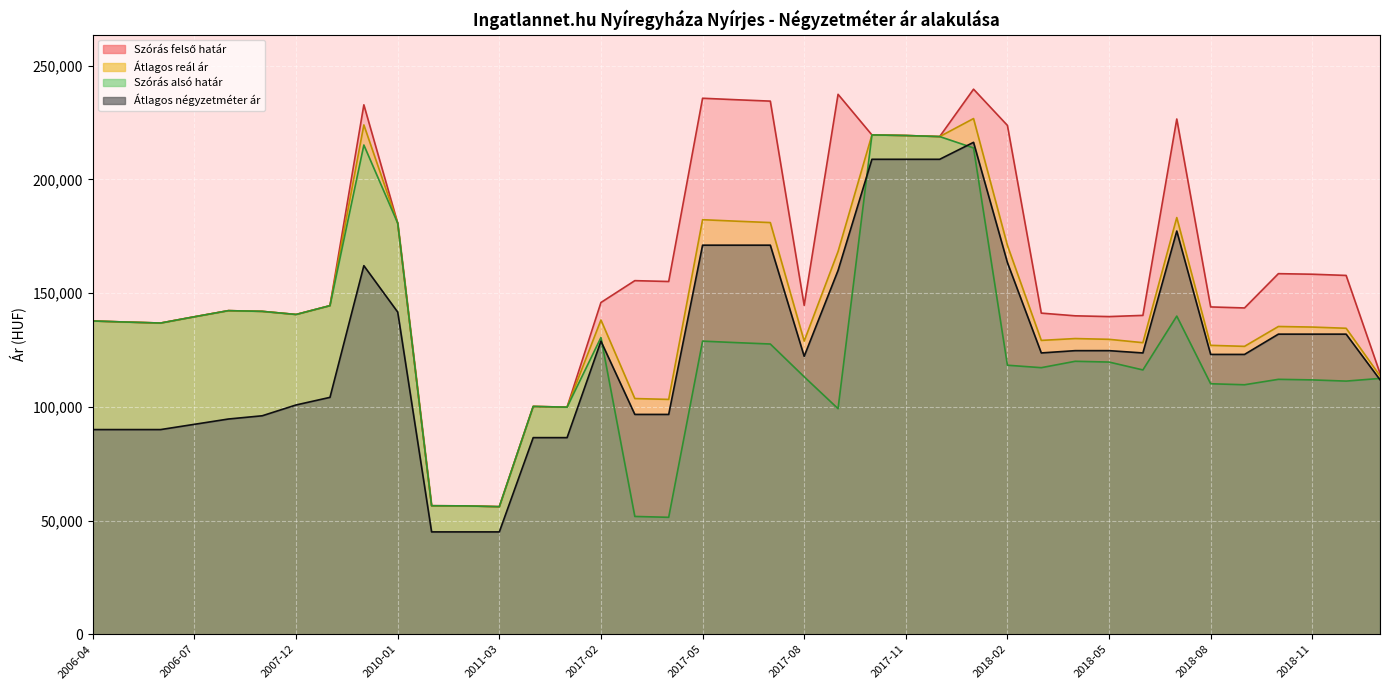

What value does the Szórás alsó határ series have at 2018-12, to the nearest 50?

111300